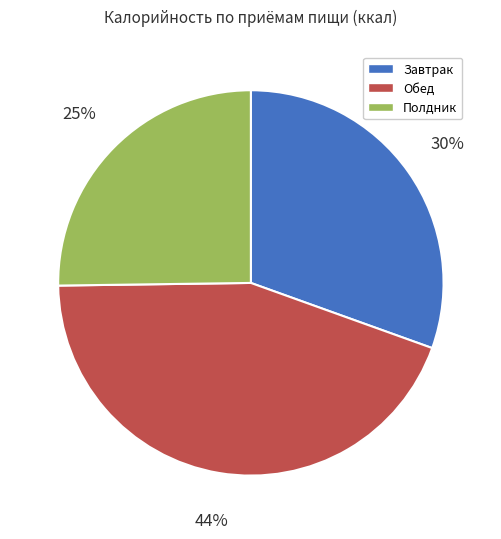

Which slice is the smallest?

Полдник